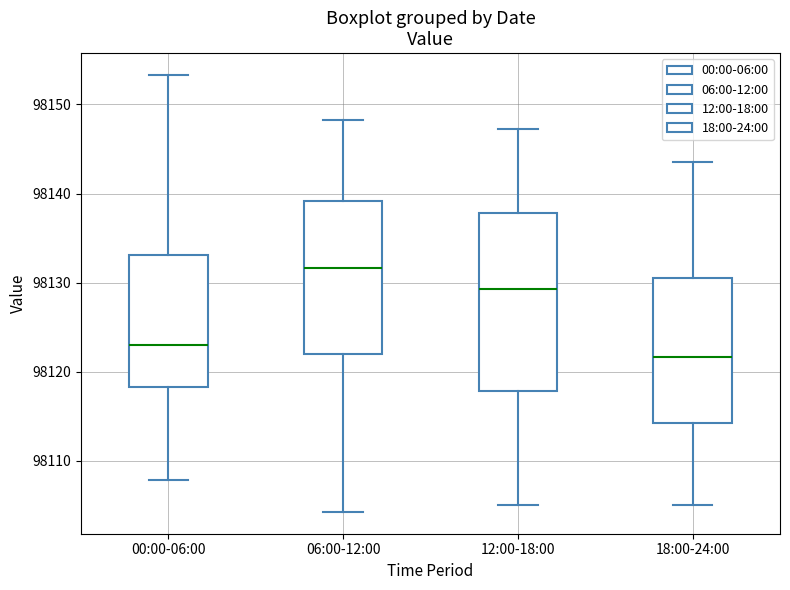

Where does the upper whisker of the box for 12:00-18:00 end on the y-axis? The values are not printed on the chart, so give them approximately, as read against the axis.

98147